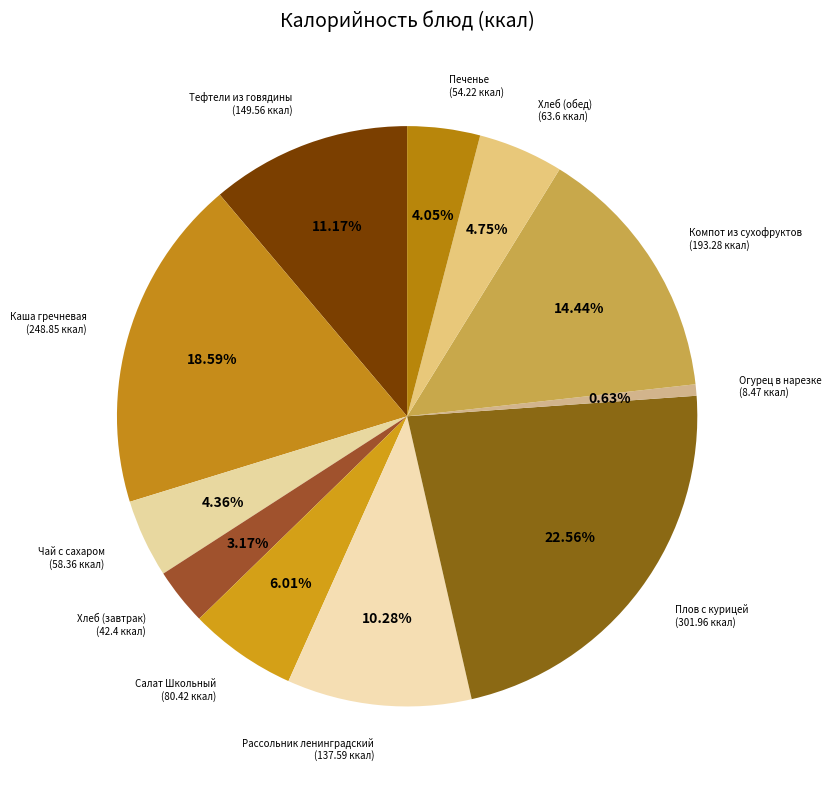

Count the number of slices in the pie.

11